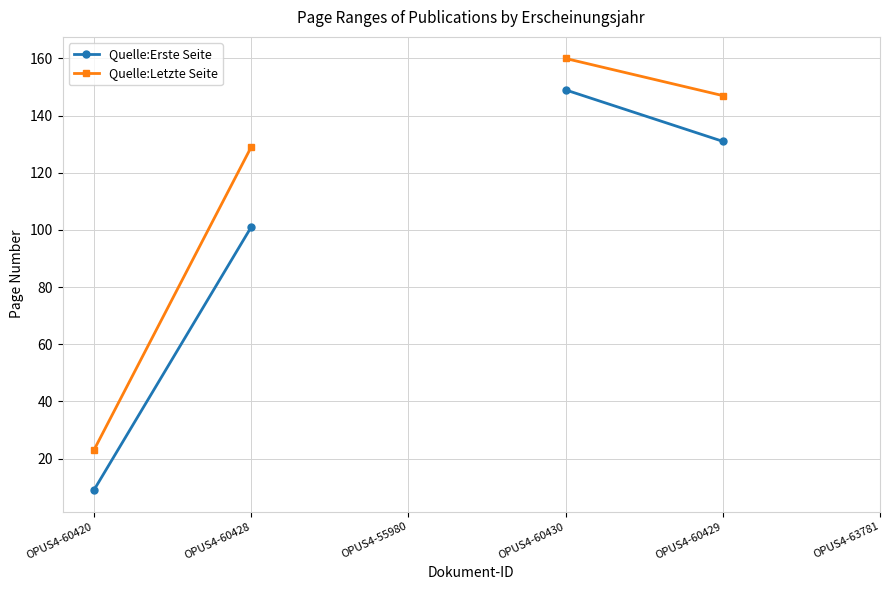

How many categories are shown in the chart?

6